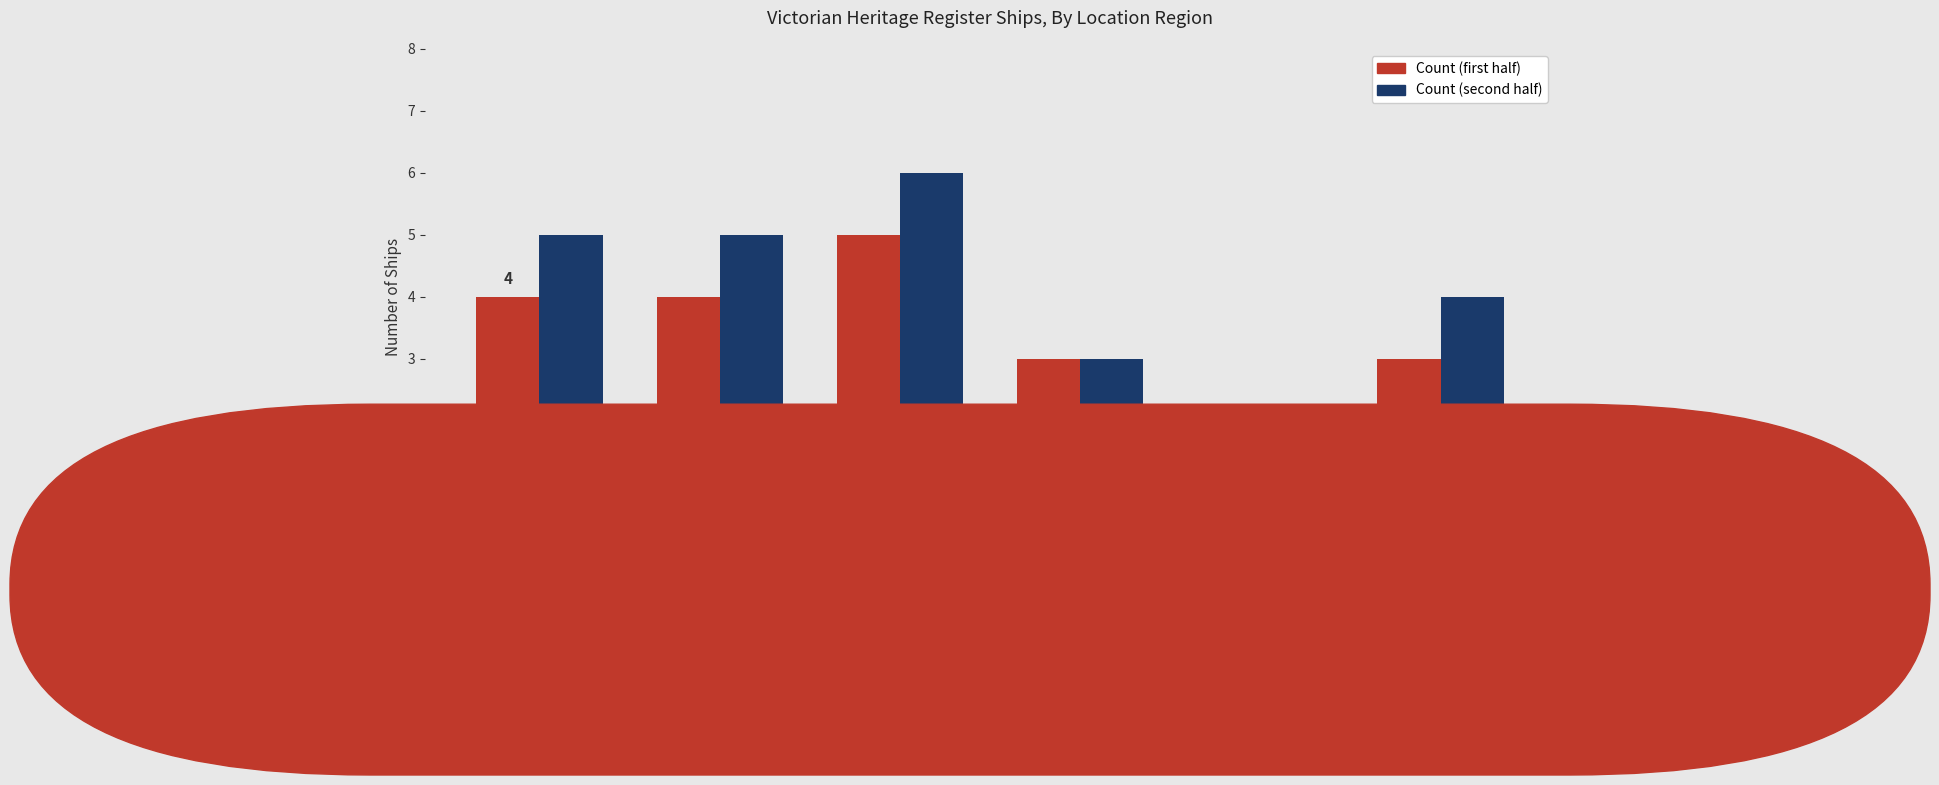

Which series has the widest spread of values?

Count (second half)